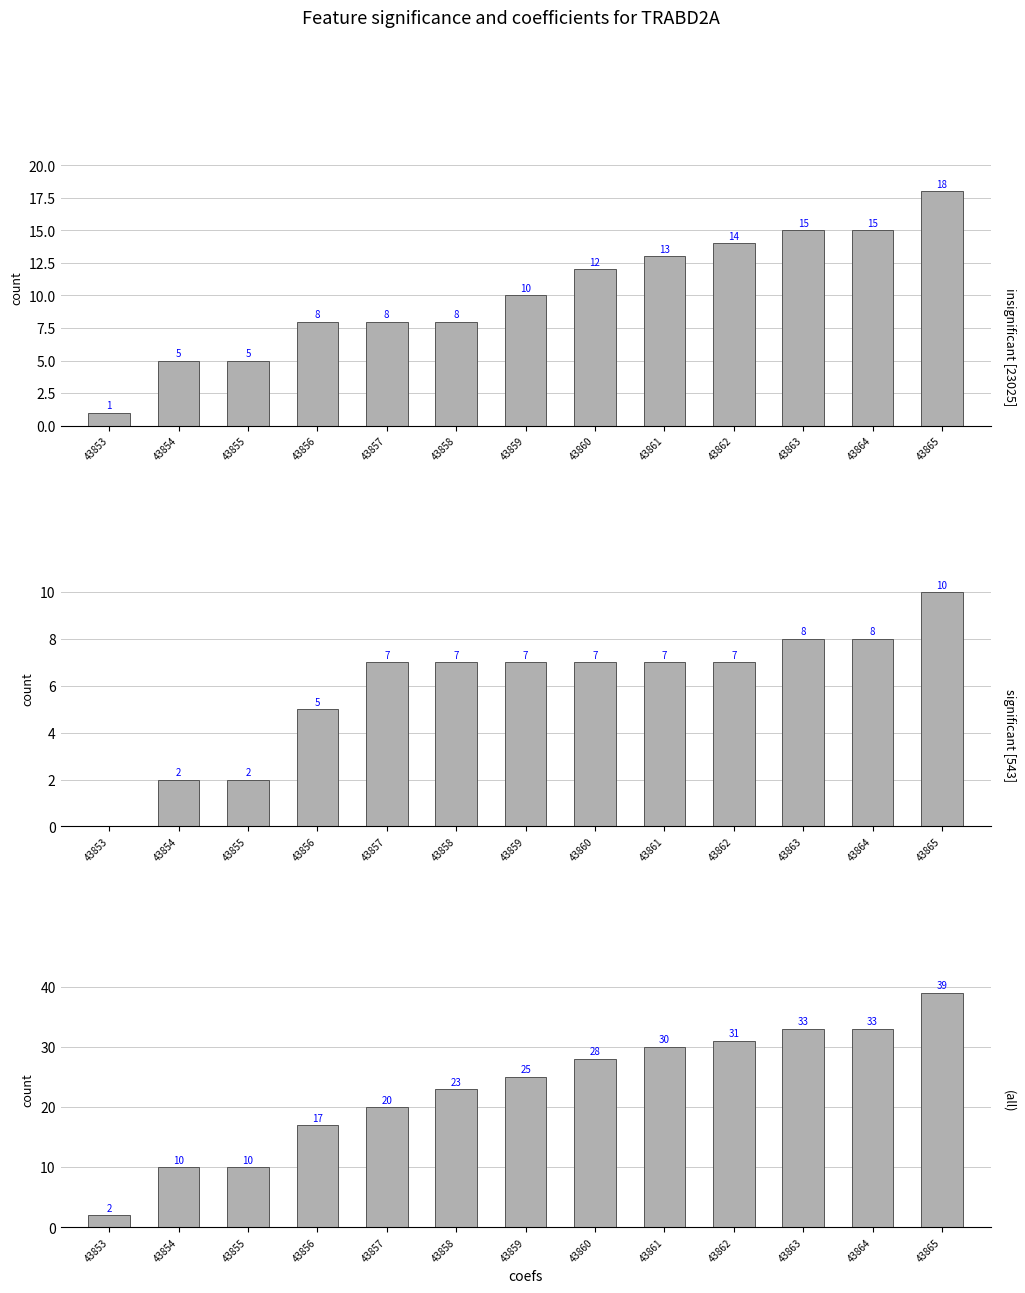

List the labels in order of significant [543] value, smallest first.

43853, 43854, 43855, 43856, 43857, 43858, 43859, 43860, 43861, 43862, 43863, 43864, 43865